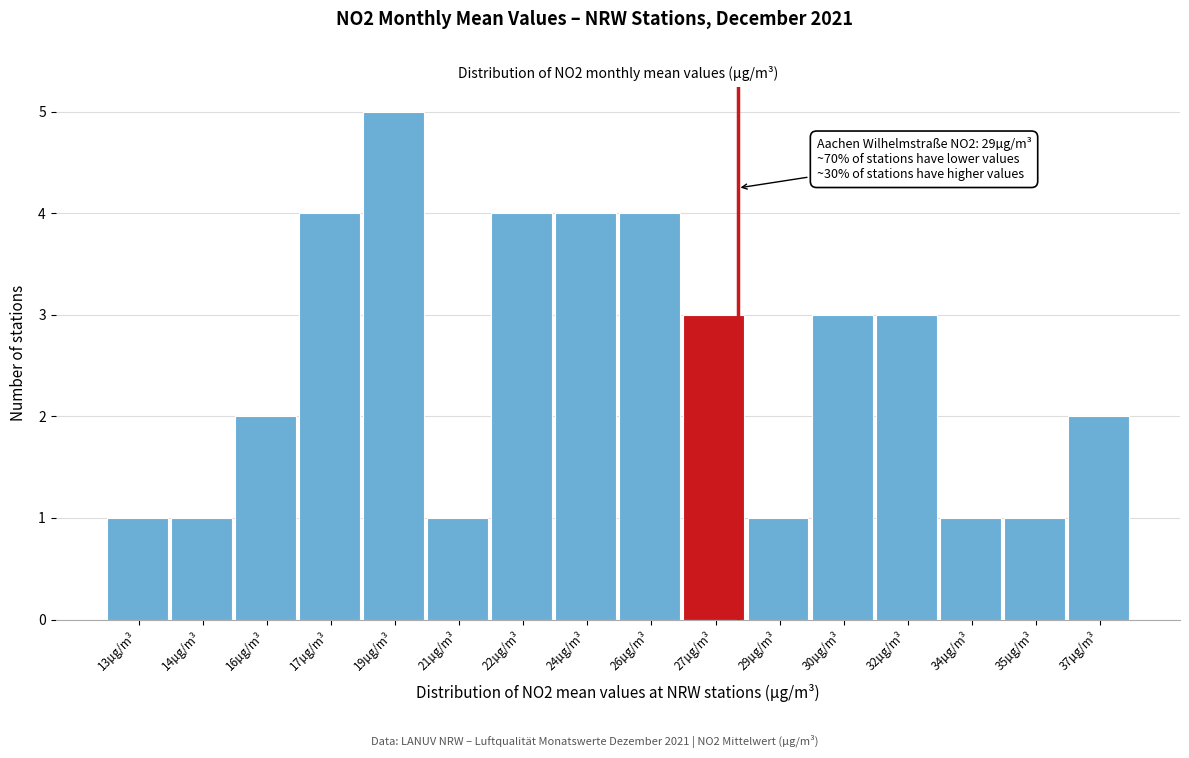

Reading left to right, what are all the values shown in this chart?

13µg/m³=1	14µg/m³=1	16µg/m³=2	17µg/m³=4	19µg/m³=5	21µg/m³=1	22µg/m³=4	24µg/m³=4	26µg/m³=4	27µg/m³=3	29µg/m³=1	30µg/m³=3	32µg/m³=3	34µg/m³=1	35µg/m³=1	37µg/m³=2